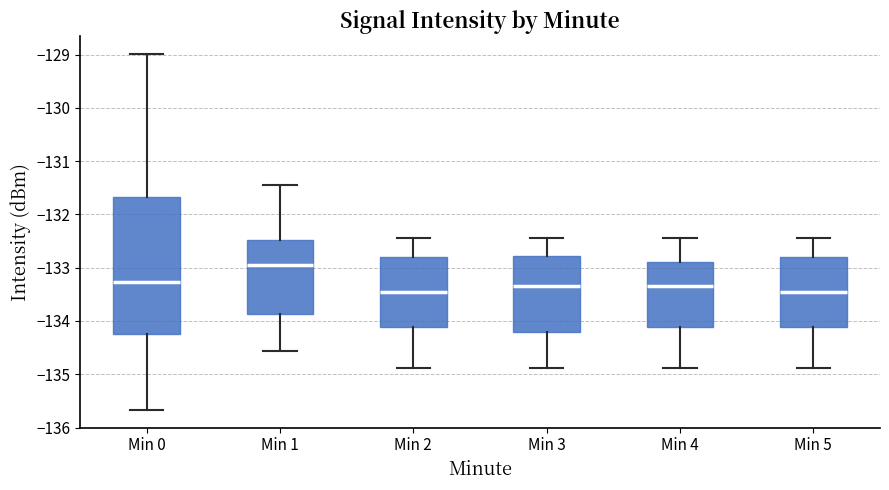

Comparing the boxes themselves (not the whiskers), which one is the tallest?

Min 0